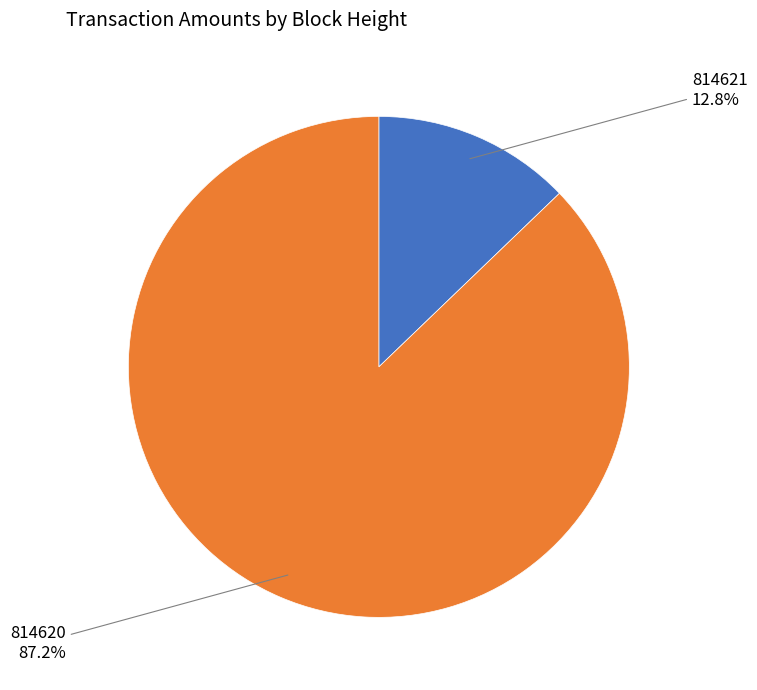

Does any single category account for the majority?

Yes